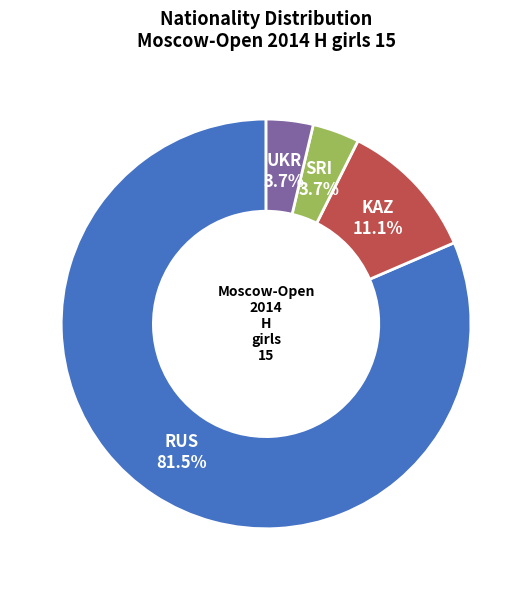

Does SRI account for over 50% of the chart?

No